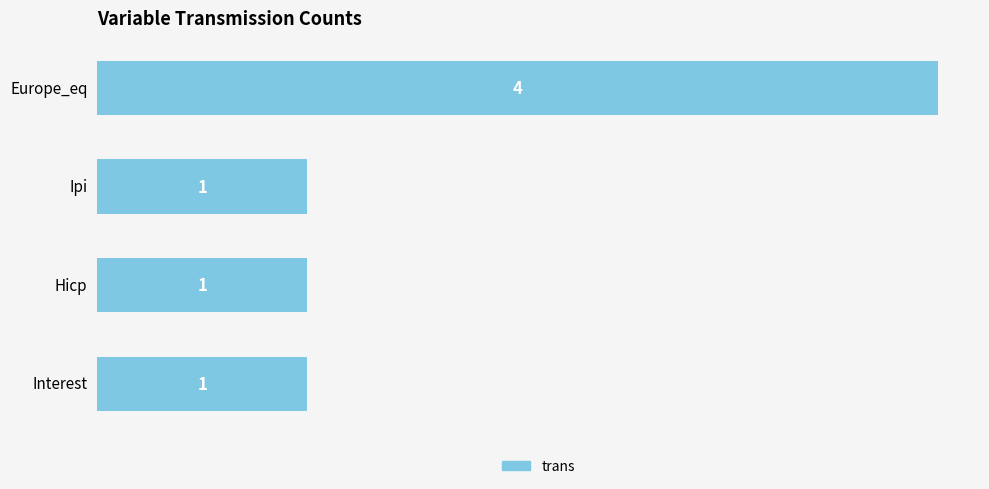

Reading bottom to top, list all the values displayed in this chart.

1	1	1	4